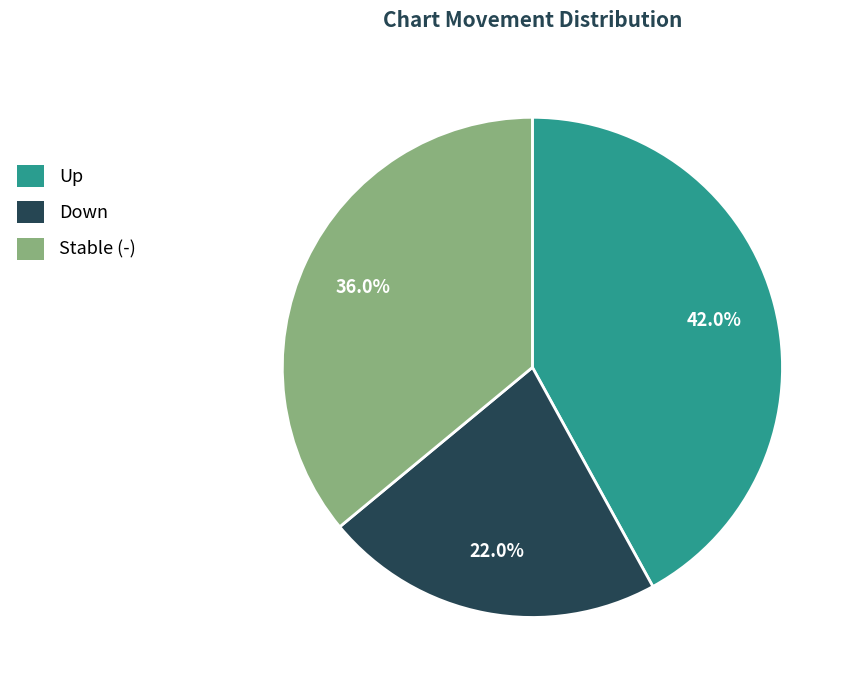

What is the largest slice in the pie chart?

Up